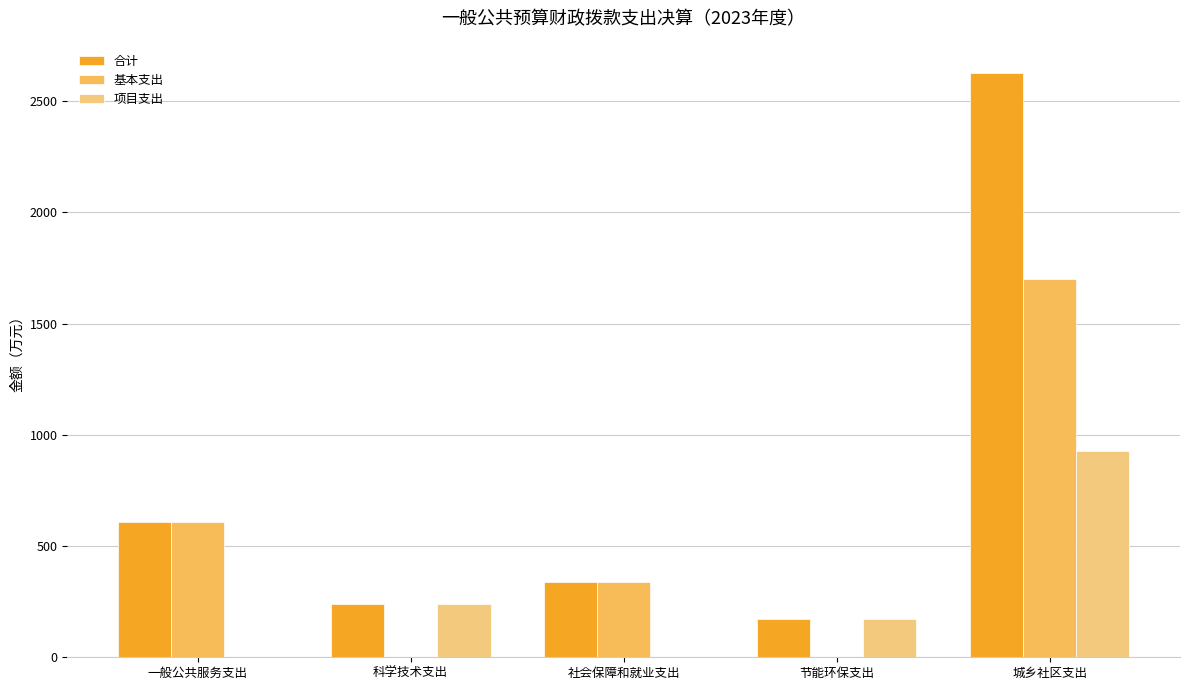

How many series are shown in this chart?

3